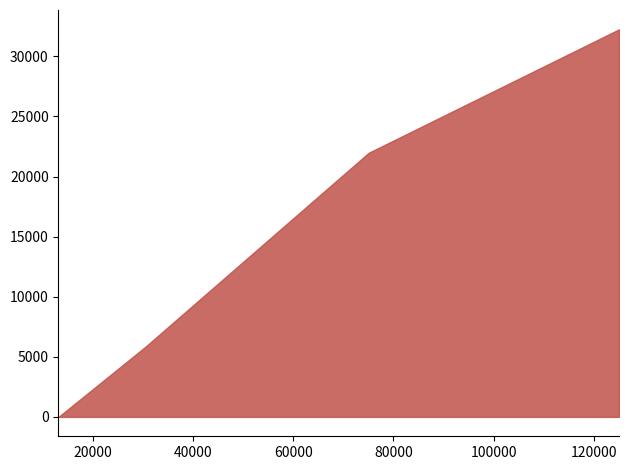

Does the chart have visible grid lines?

No